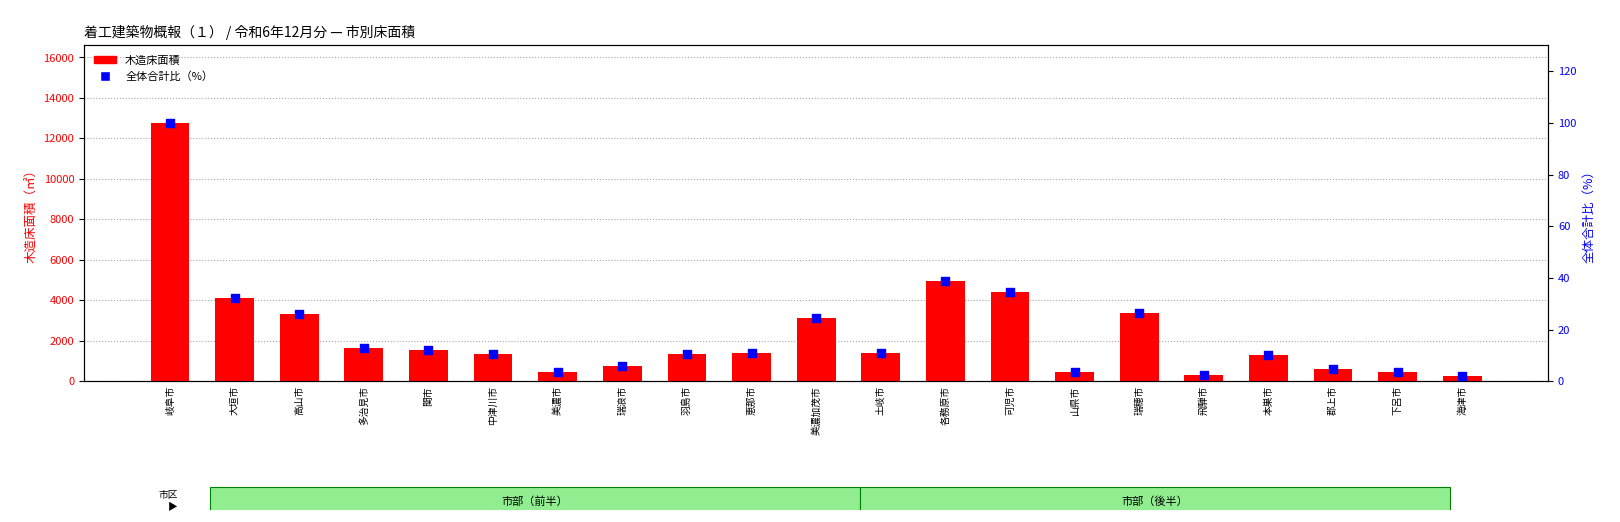

Which series contains the highest Y value?

木造床面積